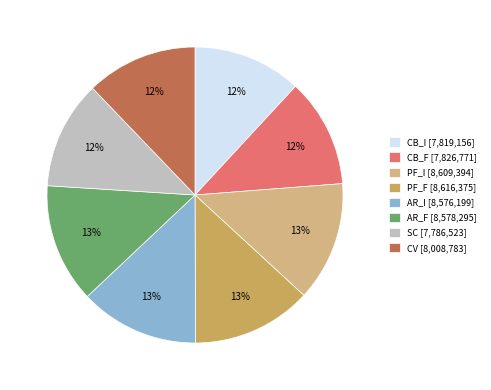

To the nearest percent, what portion does PF_F [8,616,375] represent?

13%